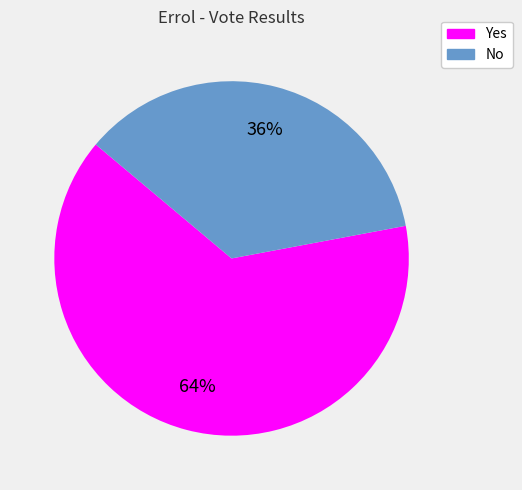

Is there any slice that represents more than half of the pie?

Yes